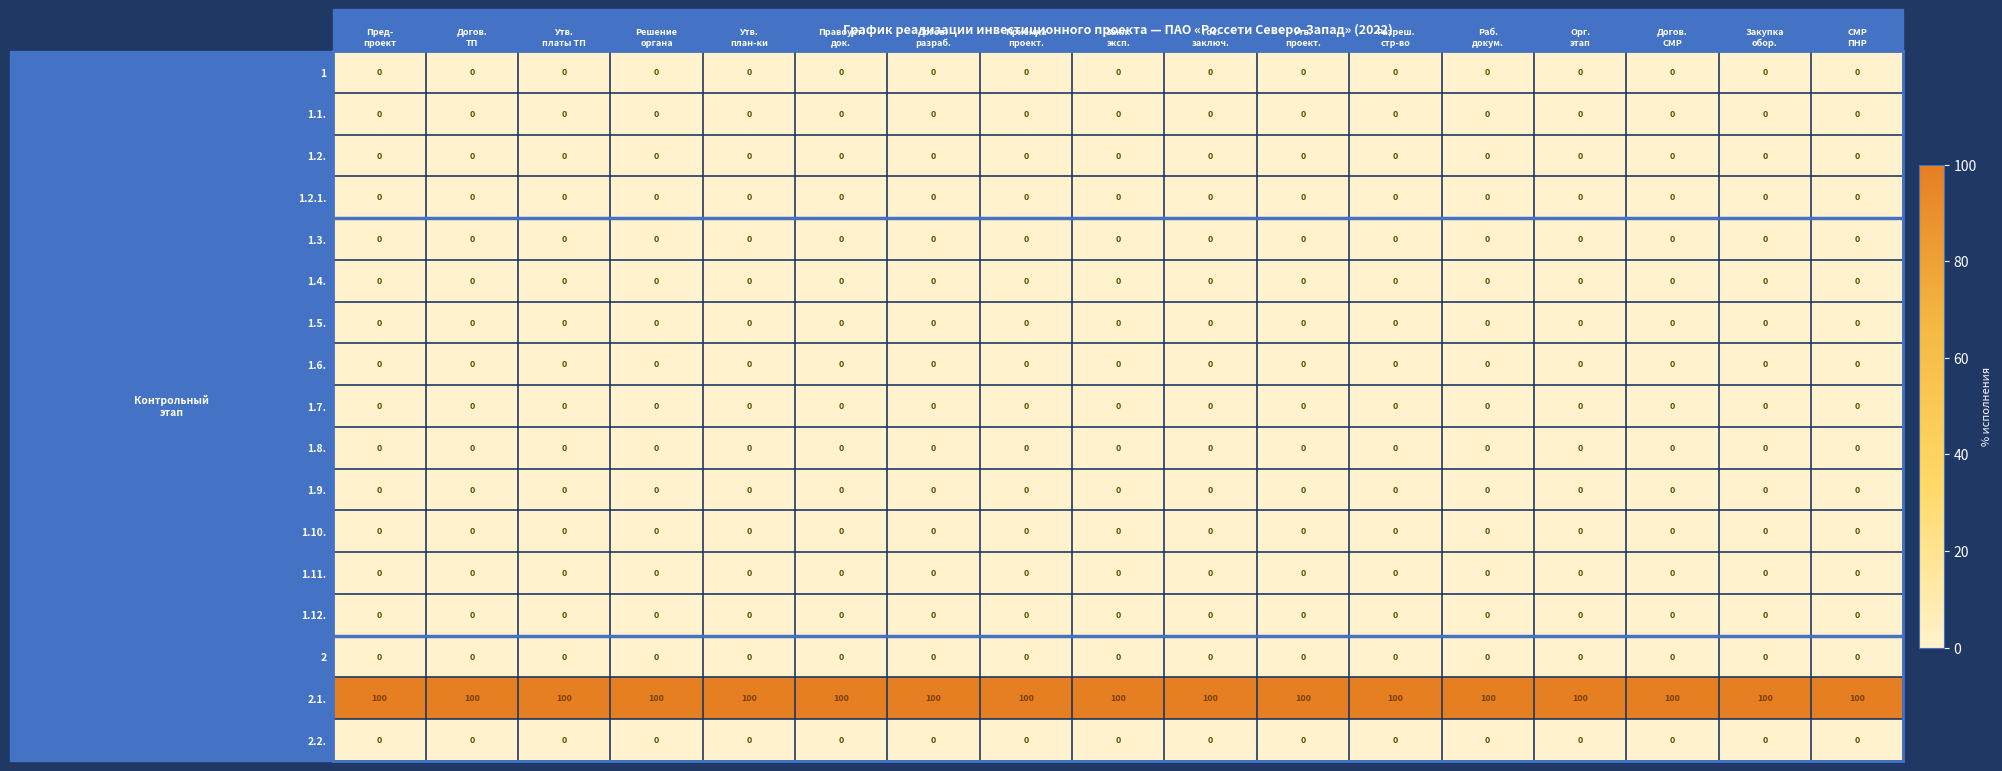

Which series has the largest total across all categories?

2.1.